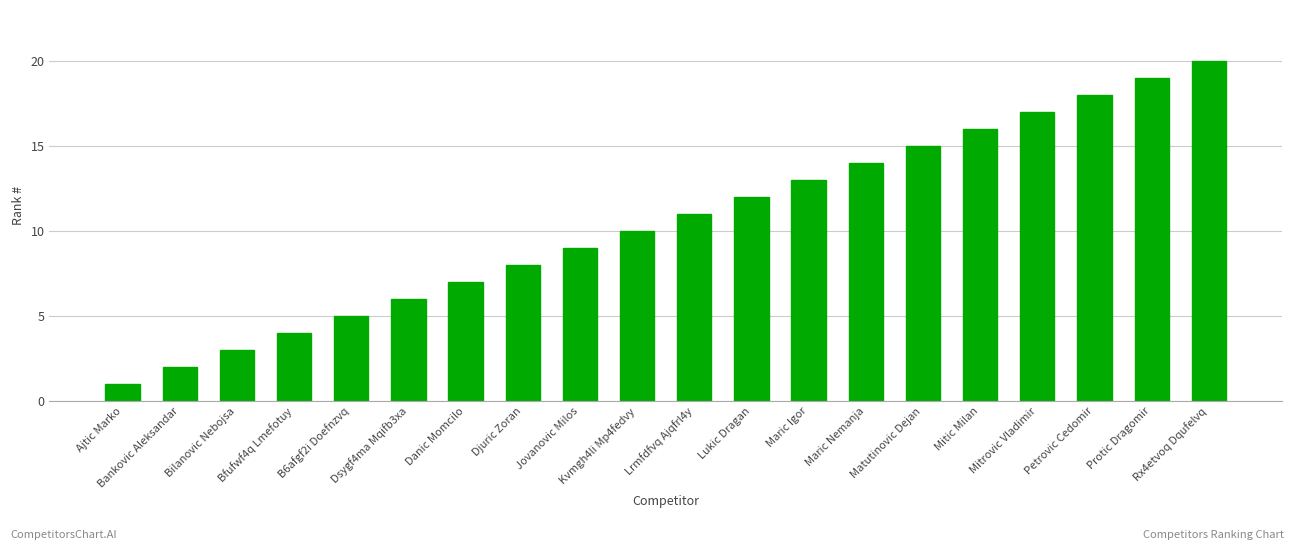

Rank the categories by value from highest to lowest.

Rx4etvoq Dqufelvq, Protic Dragomir, Petrovic Cedomir, Mitrovic Vladimir, Mitic Milan, Matutinovic Dejan, Maric Nemanja, Maric Igor, Lukic Dragan, Lrmfdfvq Ajqfrl4y, Kvmgh4li Mp4fedvy, Jovanovic Milos, Djuric Zoran, Danic Momcilo, Dsygf4ma Mqifb3xa, B6afgf2i Doefnzvq, Bfufwf4q Lmefotuy, Bilanovic Nebojsa, Bankovic Aleksandar, Ajtic Marko